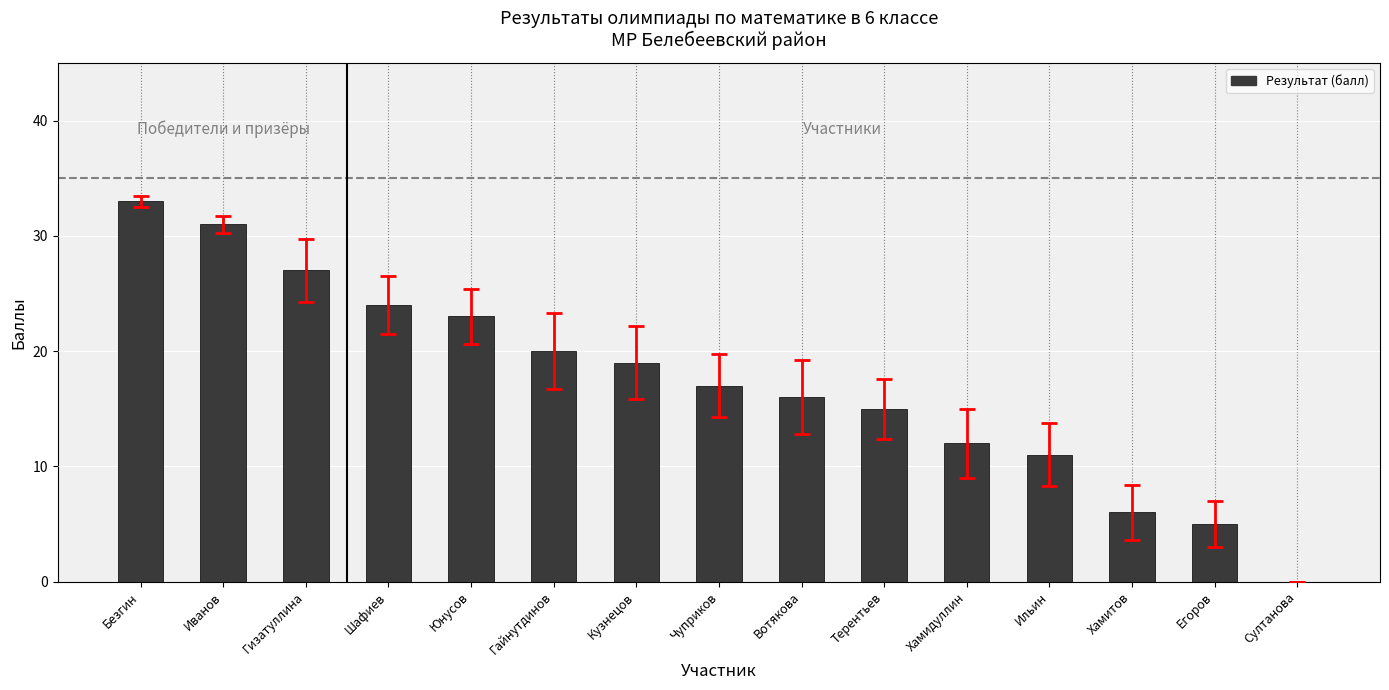

The chart shows a value of 11 at Шафиев. True or false?

False